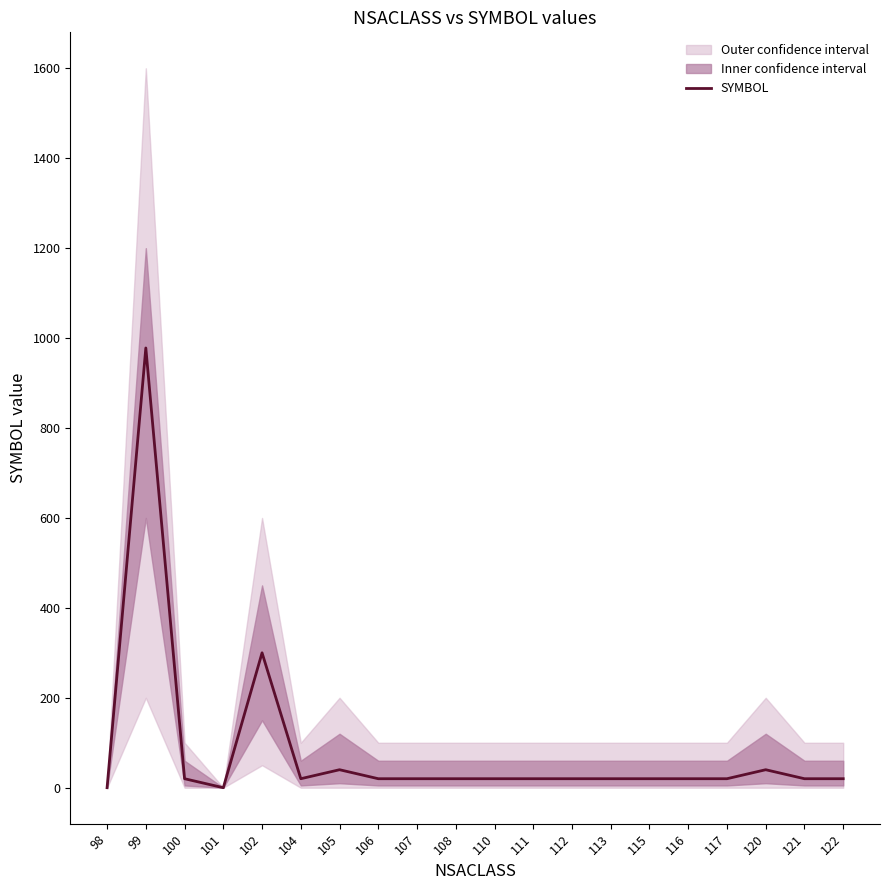

Rank the categories by value from lowest to highest.

98, 101, 100, 104, 106, 107, 108, 110, 111, 112, 113, 115, 116, 117, 121, 122, 105, 120, 102, 99